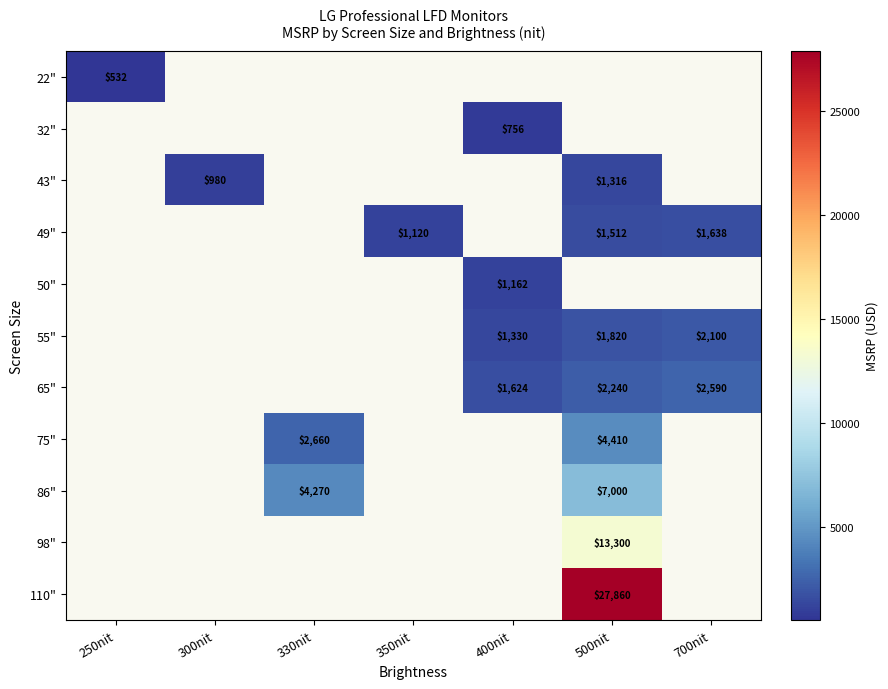

True or false: 43" has a value of 980 at 300nit.

True